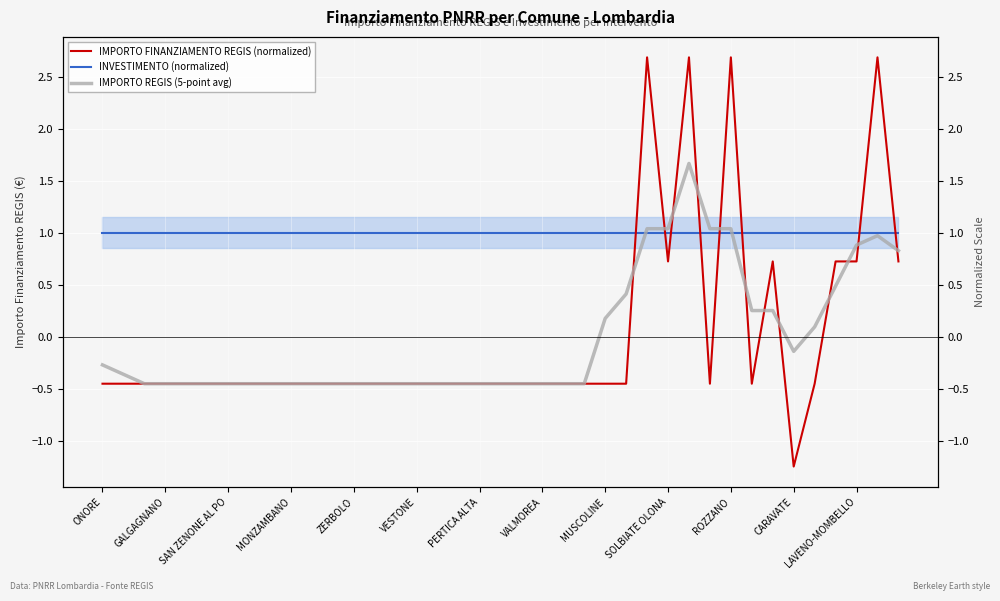

What are all the series names shown in the legend?

INVESTIMENTO (normalized), IMPORTO FINANZIAMENTO REGIS (normalized), IMPORTO REGIS (5-point avg)